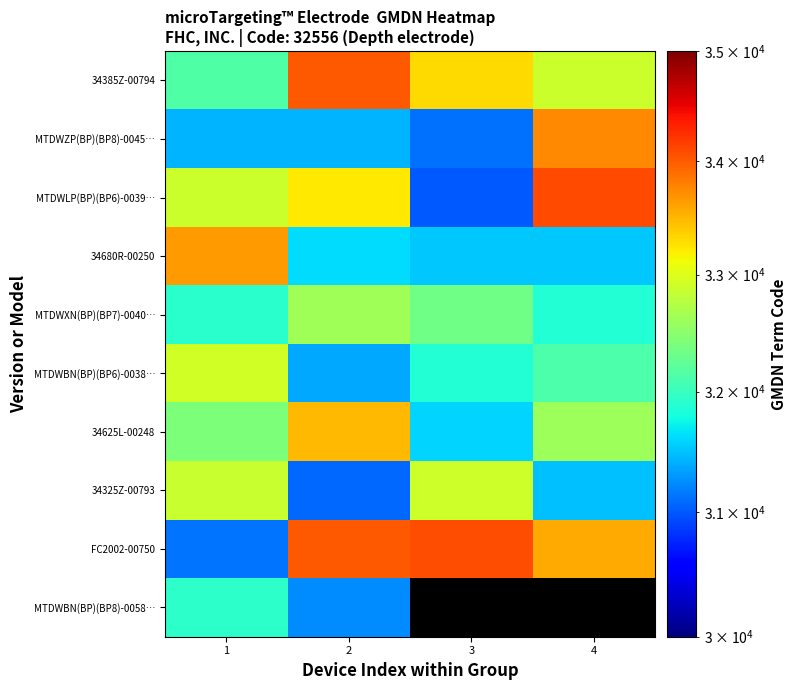

The value of MTDWZP(BP)(BP8)-0045… at 1 is 42756.9. True or false?

False